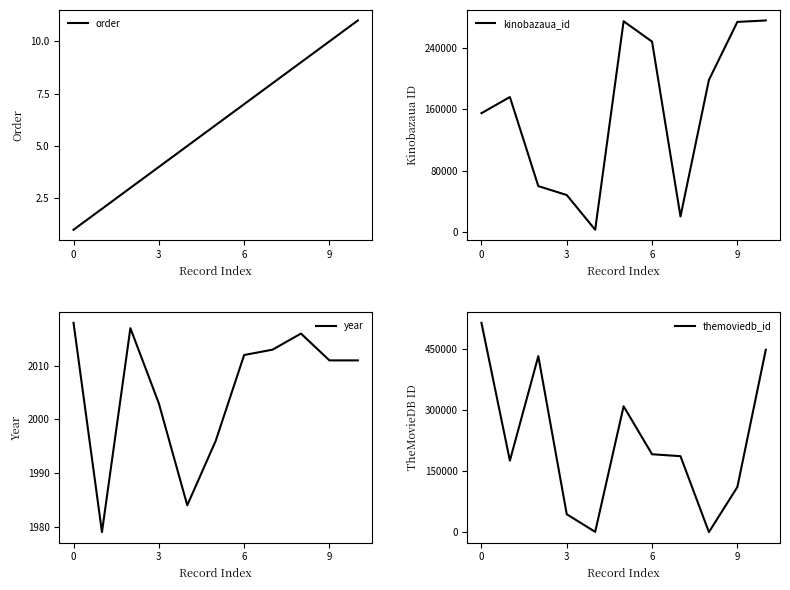

How many values in the themoviedb_id series exceed 186997?

5